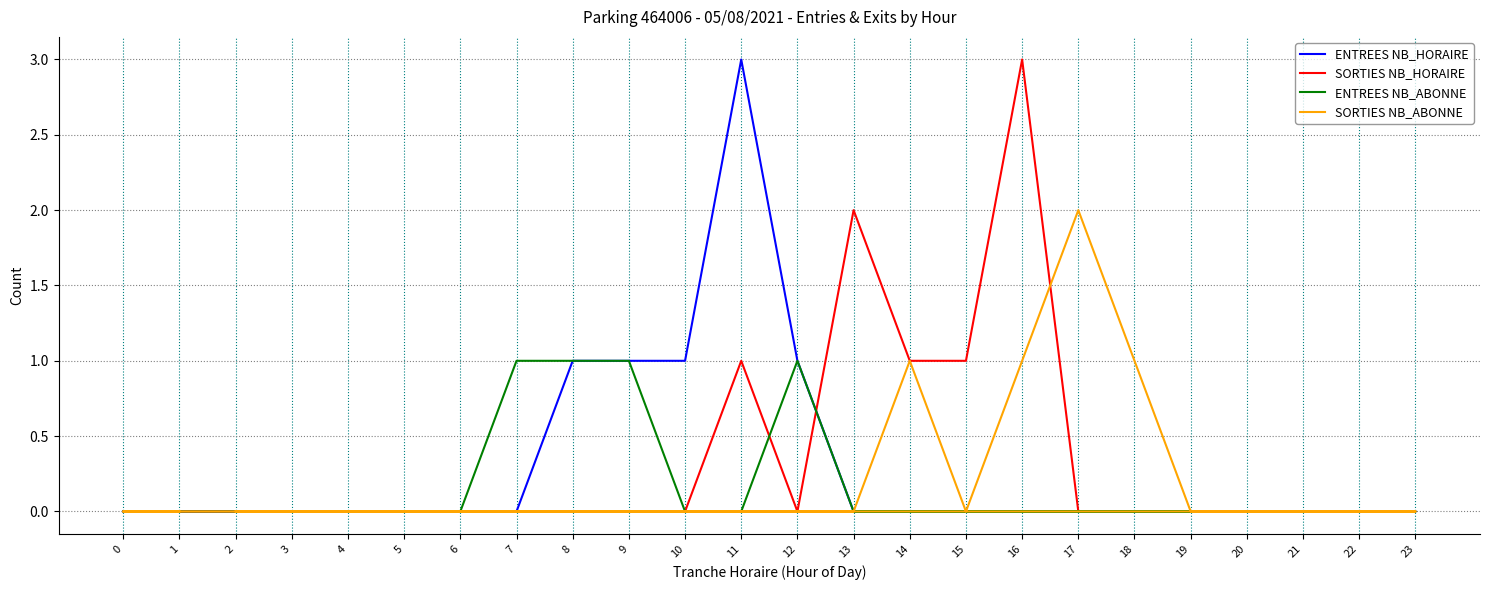

Rank the series at 23 from lowest to highest value.

ENTREES NB_HORAIRE, SORTIES NB_HORAIRE, ENTREES NB_ABONNE, SORTIES NB_ABONNE